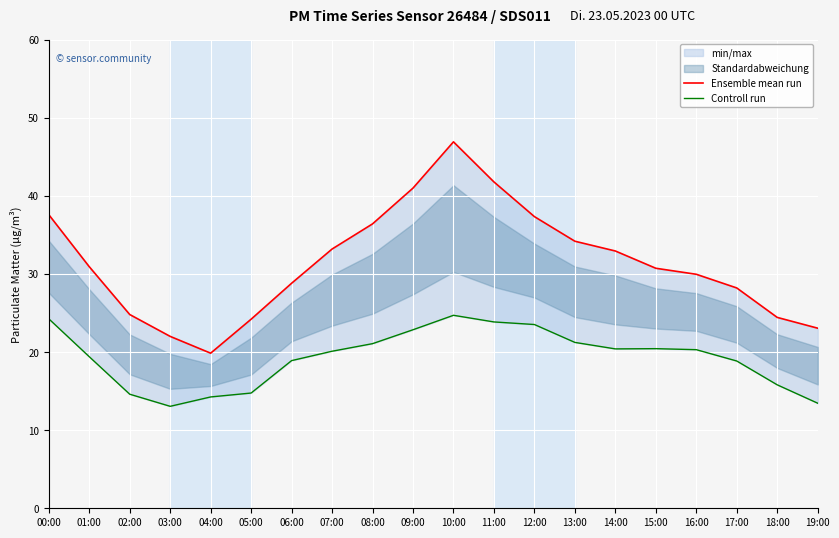

True or false: Controll run and Ensemble mean run cross at least once.

False